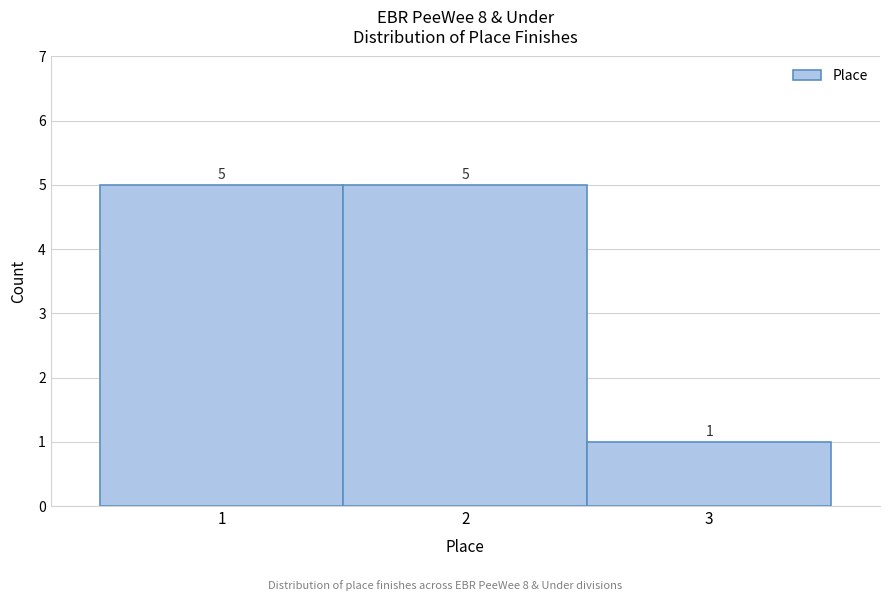

Reading left to right, transcribe this chart: for each bar, give the range it covers on the x-axis and its height.

0.5 to 1.5: 5
1.5 to 2.5: 5
2.5 to 3.5: 1